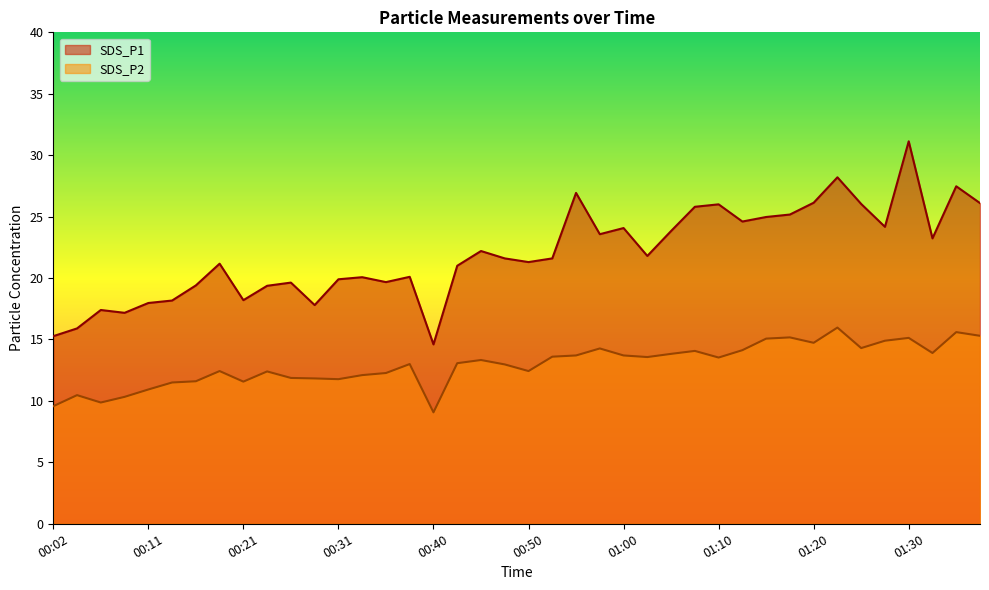

Which series has the largest total across all categories?

SDS_P1